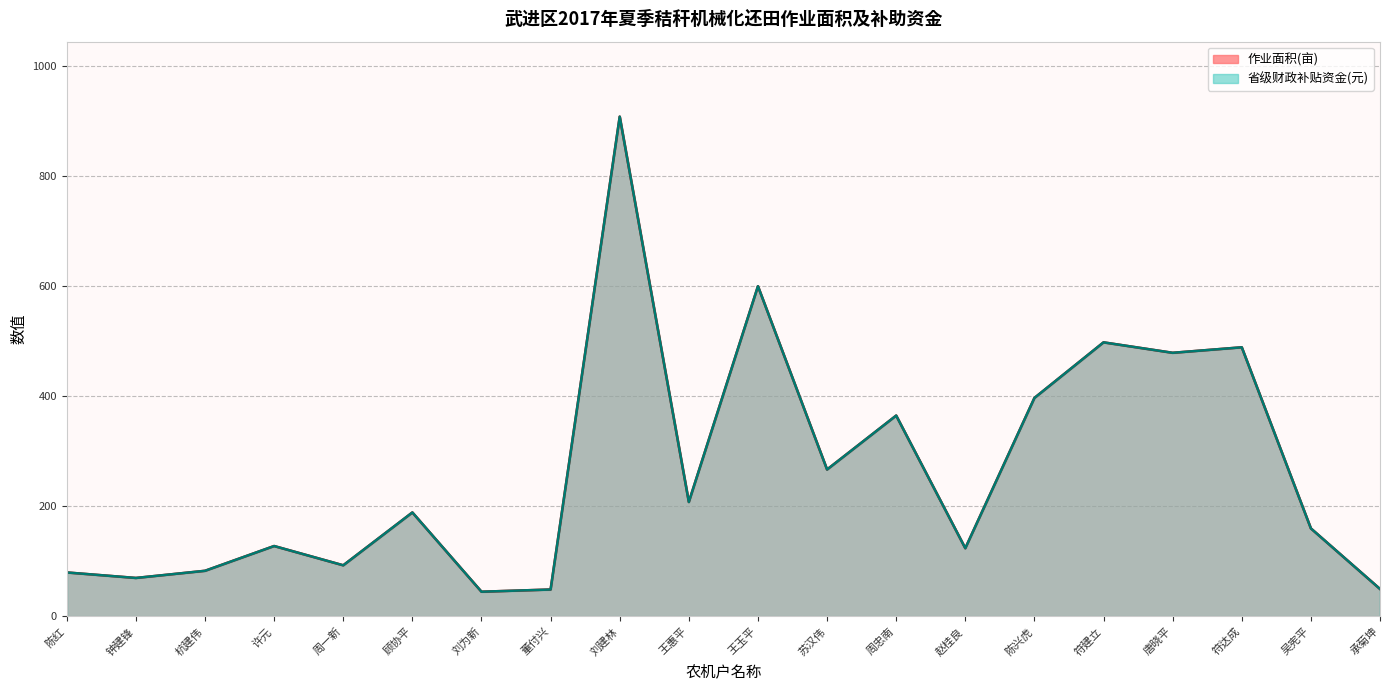

What is the difference between the second highest and second lowest values in the 省级财政补贴资金(元) series?

551